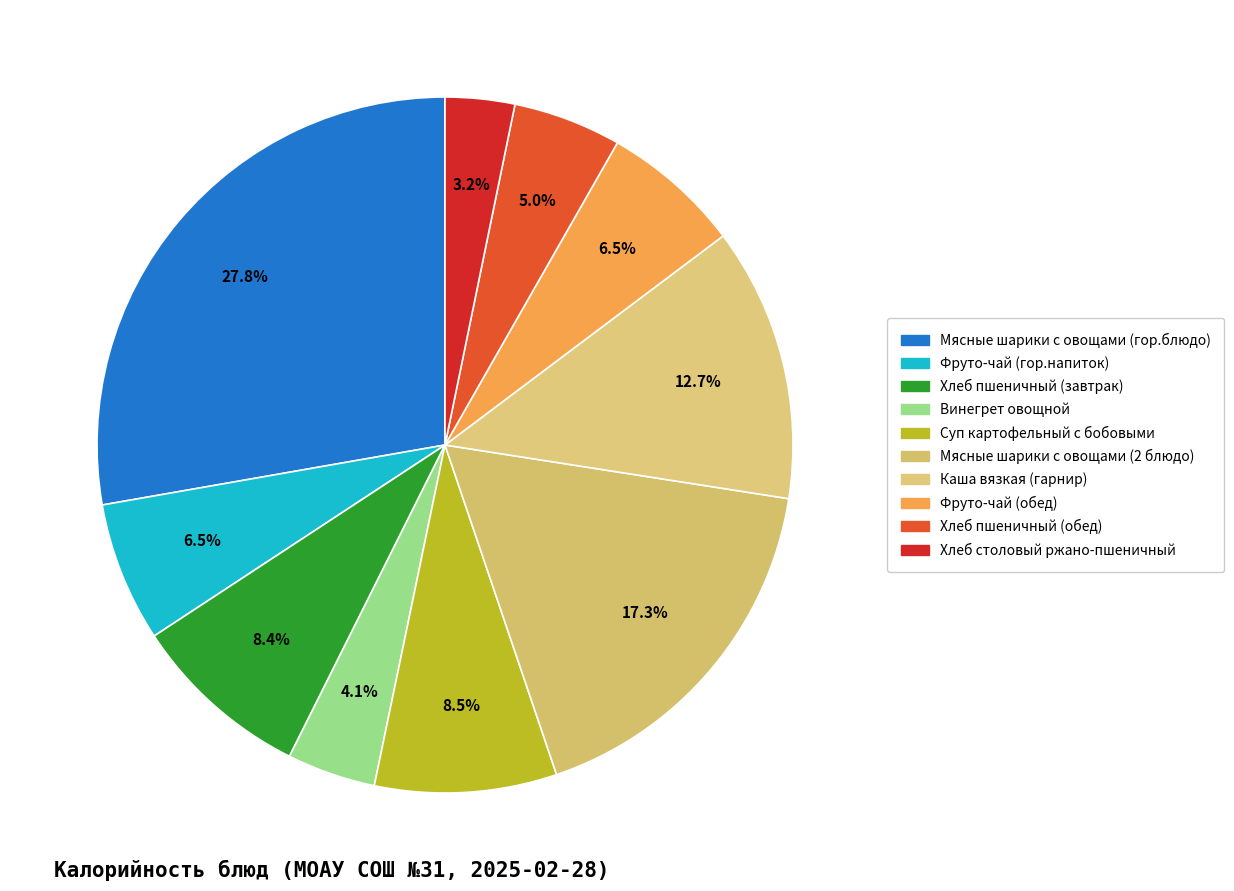

The Винегрет овощной slice represents 4% of the pie. True or false?

True